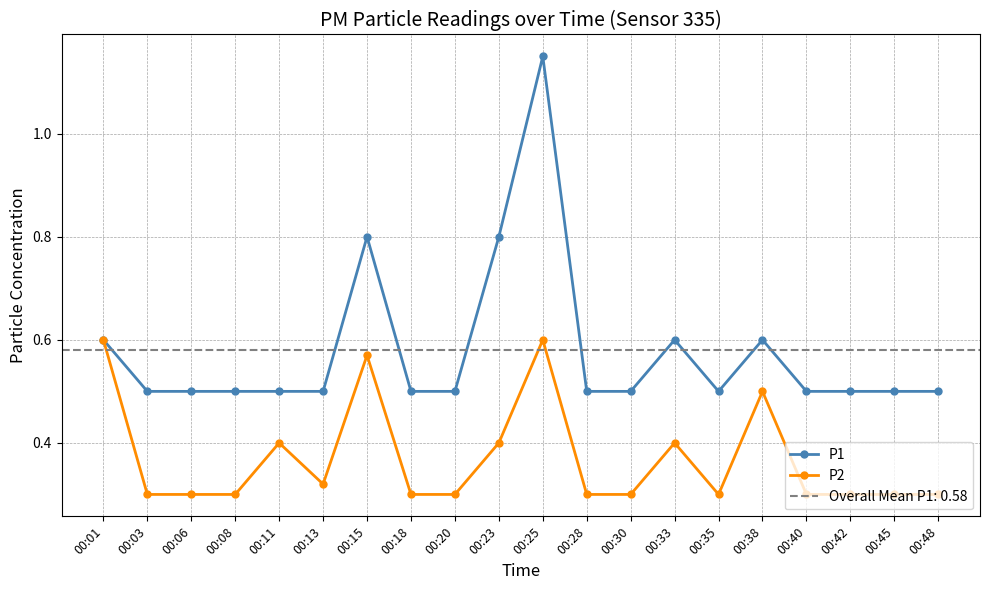

True or false: P2 has a value of 0.4 at 00:28.

False